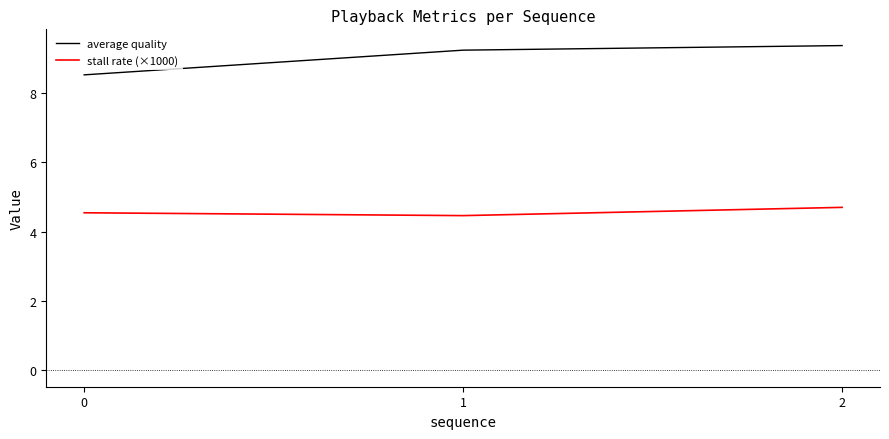

Is the value of average quality at 0 greater than the value of stall rate (×1000) at 2?

Yes